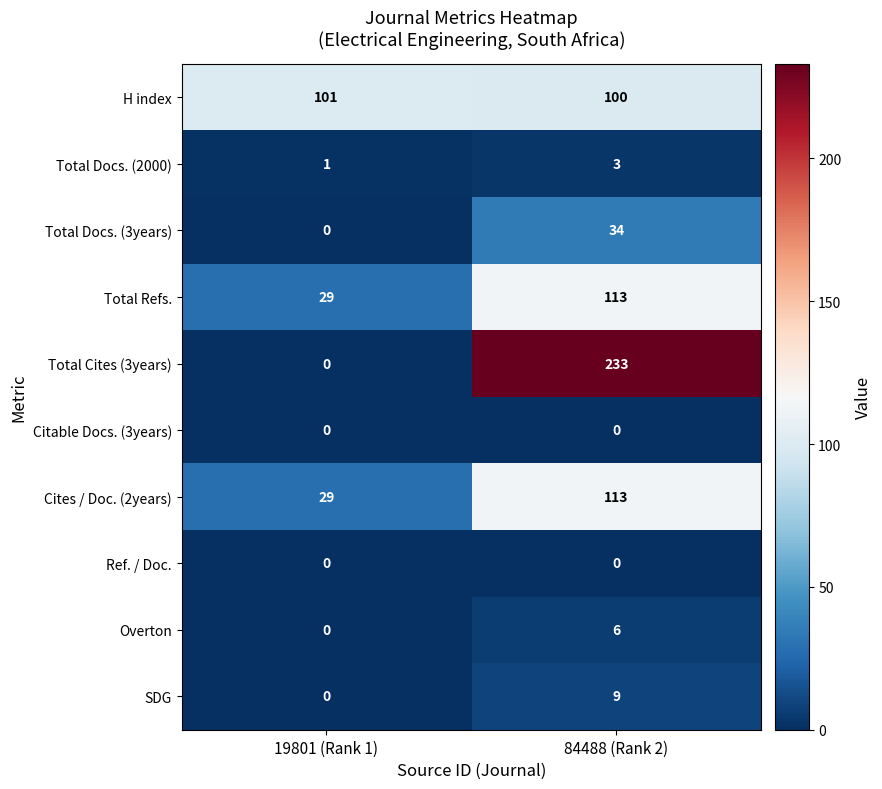

What is the difference between the maximum and minimum values in the Total Cites (3years) series?

233